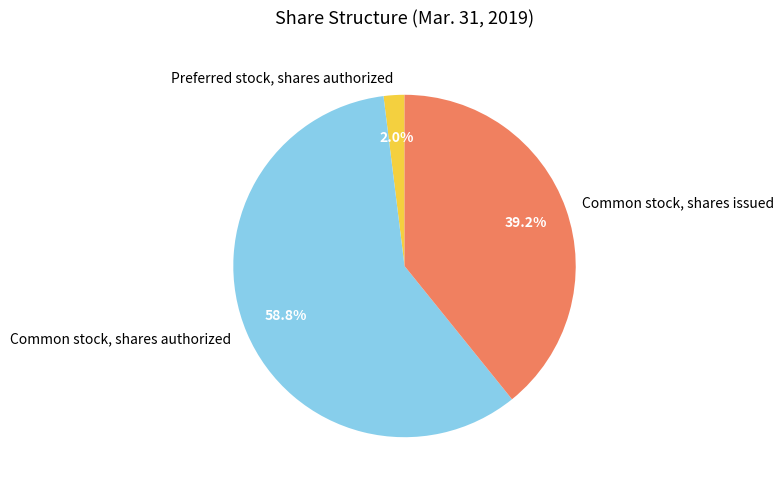

What is the majority slice?

Common stock, shares authorized